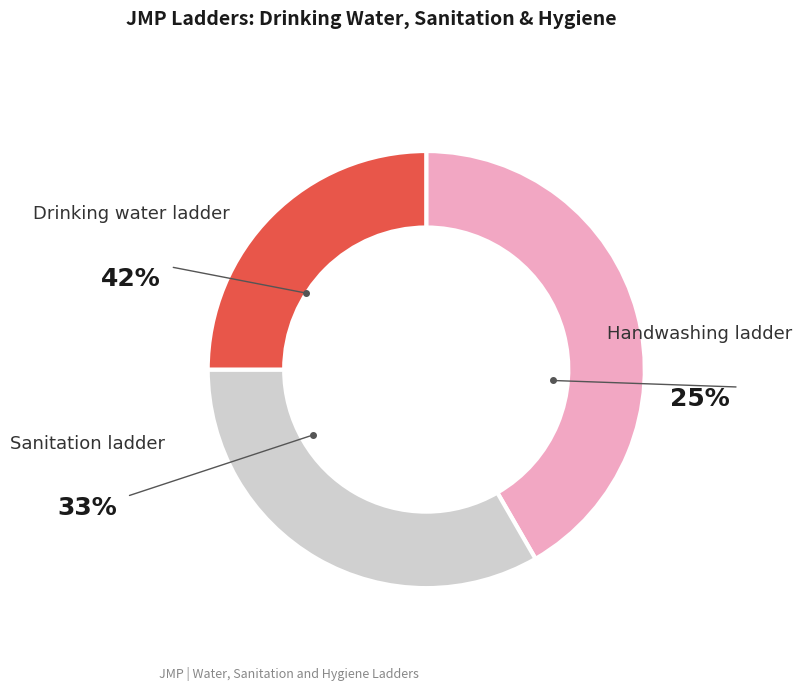

Which category has the biggest portion of the pie?

Drinking water ladder